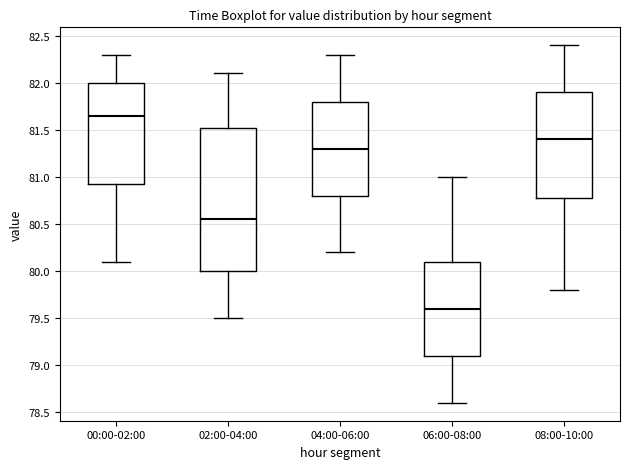

Where does the lower whisker of the box for 00:00-02:00 end on the y-axis? The values are not printed on the chart, so give them approximately, as read against the axis.

80.10